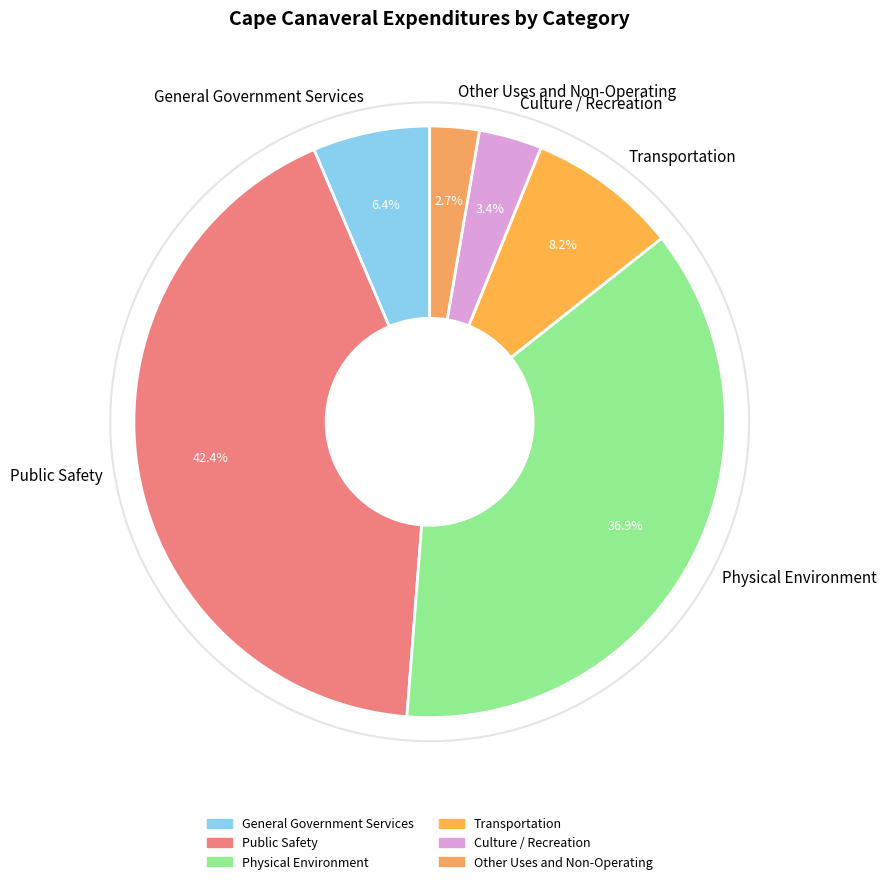

What is the largest slice in the pie chart?

Public Safety